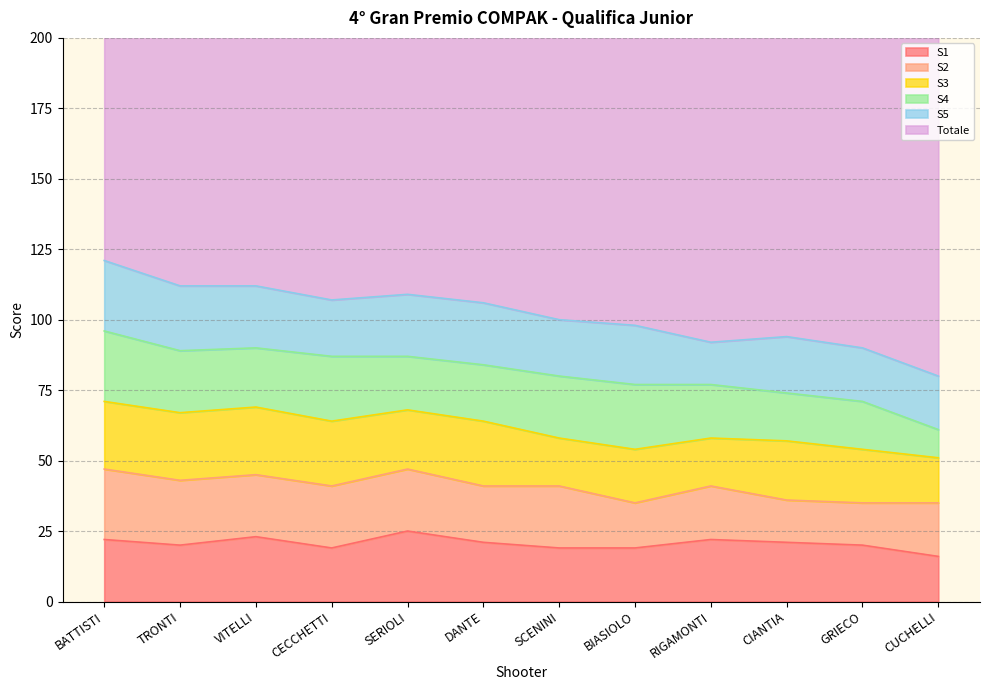

How many times do S1 and S4 cross each other?

5